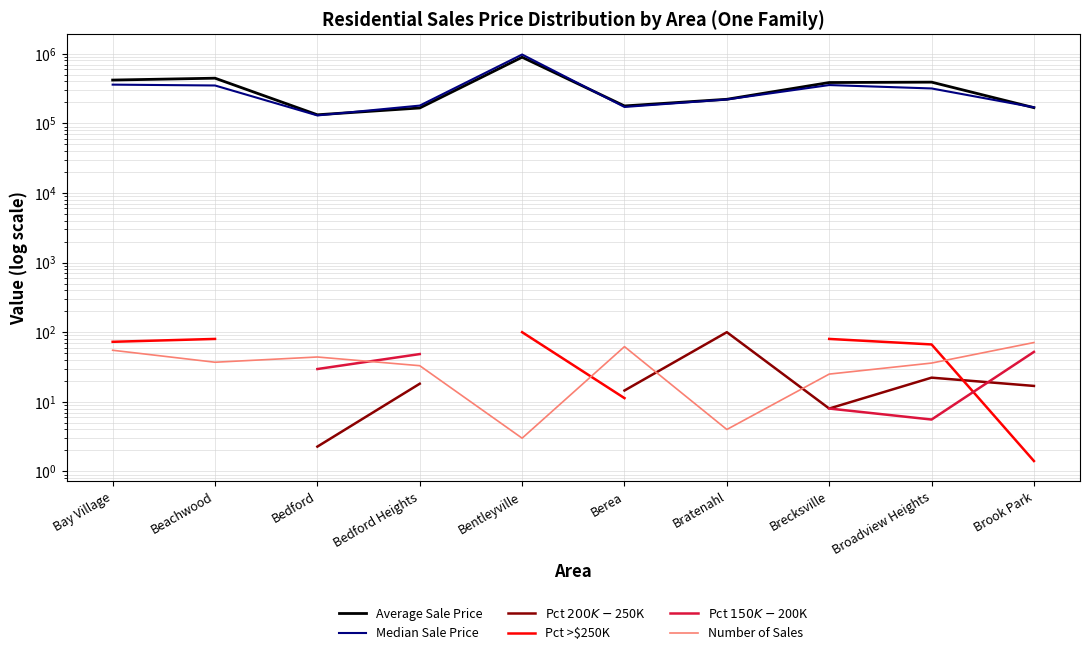

True or false: Median Sale Price has a value of 220500.0 at Bratenahl.

True